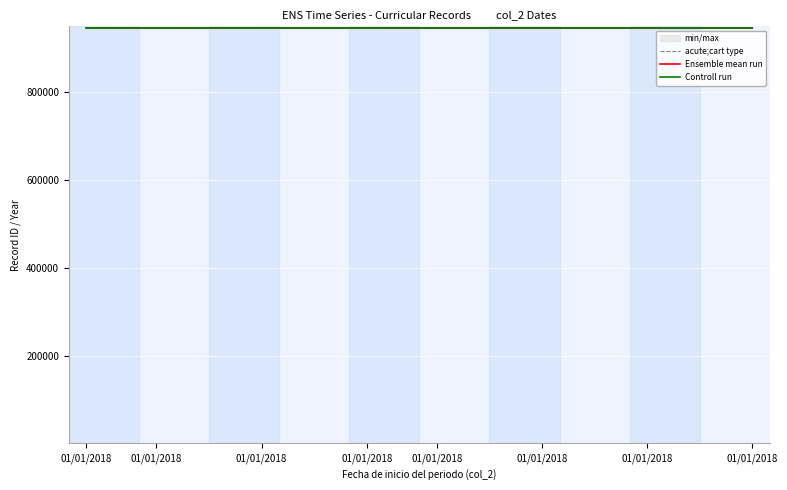

Is it true that Ensemble mean run equals 946264.0 at 15?

True